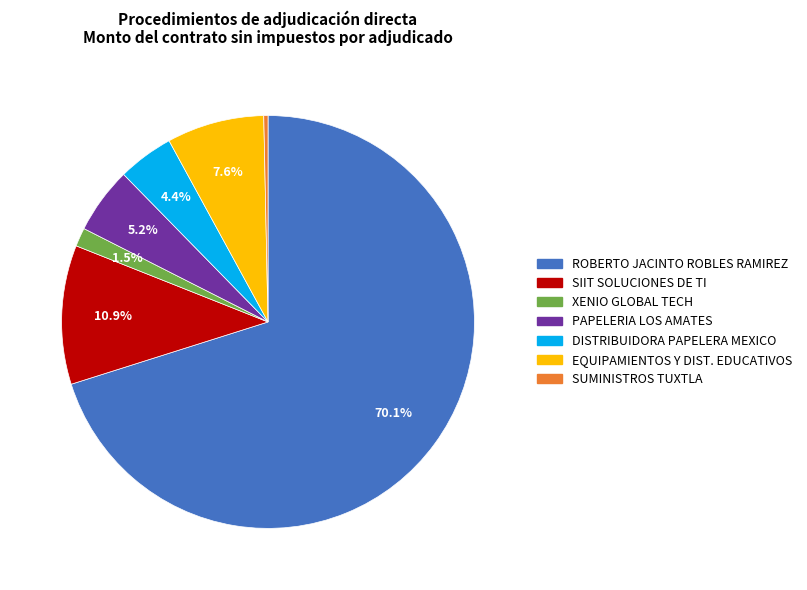

What is the largest slice in the pie chart?

ROBERTO JACINTO ROBLES RAMIREZ